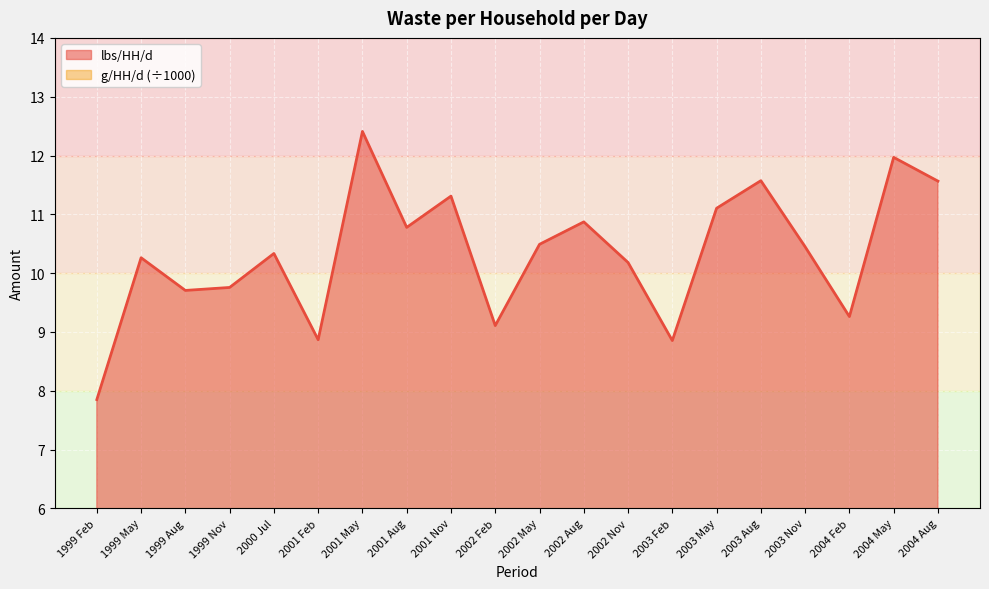

Which series has the largest total across all categories?

lbs/HH/d